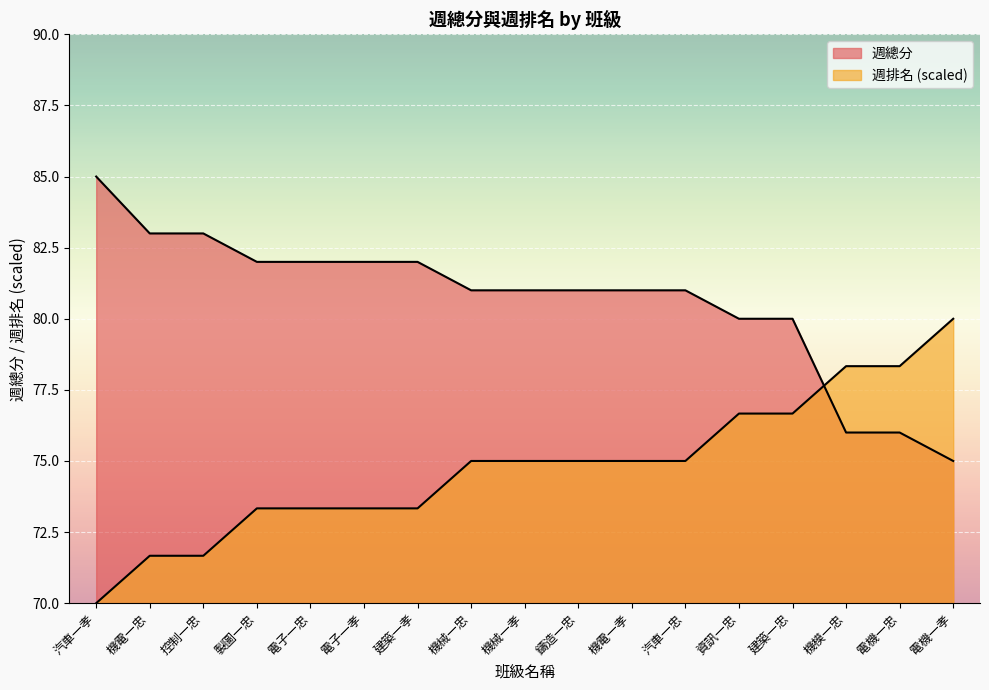

Where do 週排名 and 週總分 first cross each other?

建築一忠 and 機模一忠